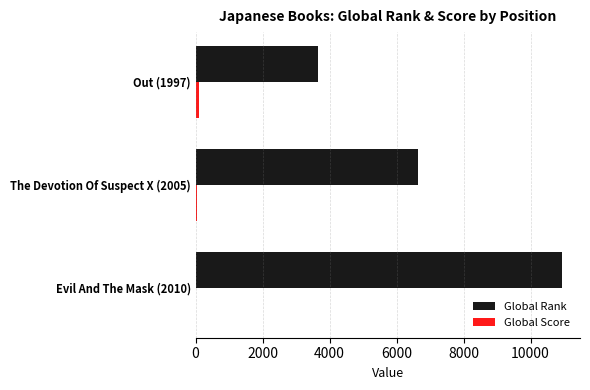

True or false: Global Rank has a value of 3644 at Out (1997).

True